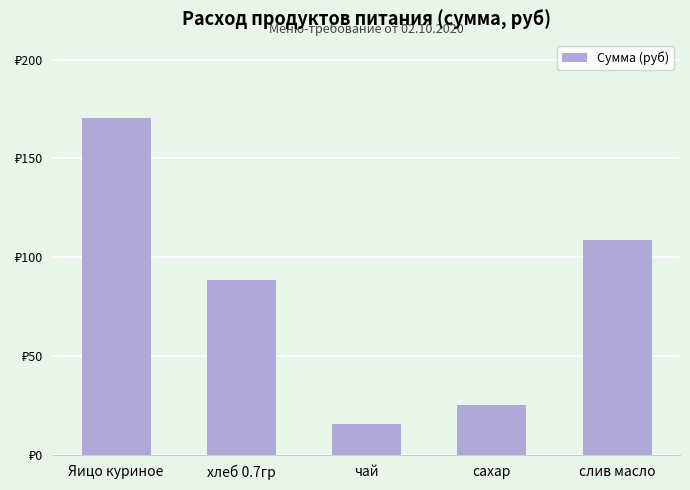

Reading left to right, extract all data points from this chart.

170.5	88.6	15.5	25.6	108.8